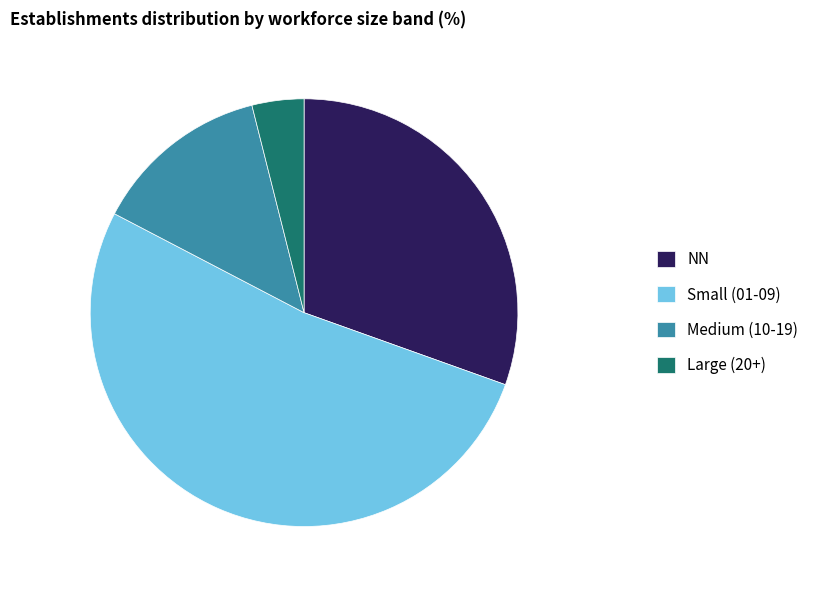

Which slice is the smallest?

Large (20+)